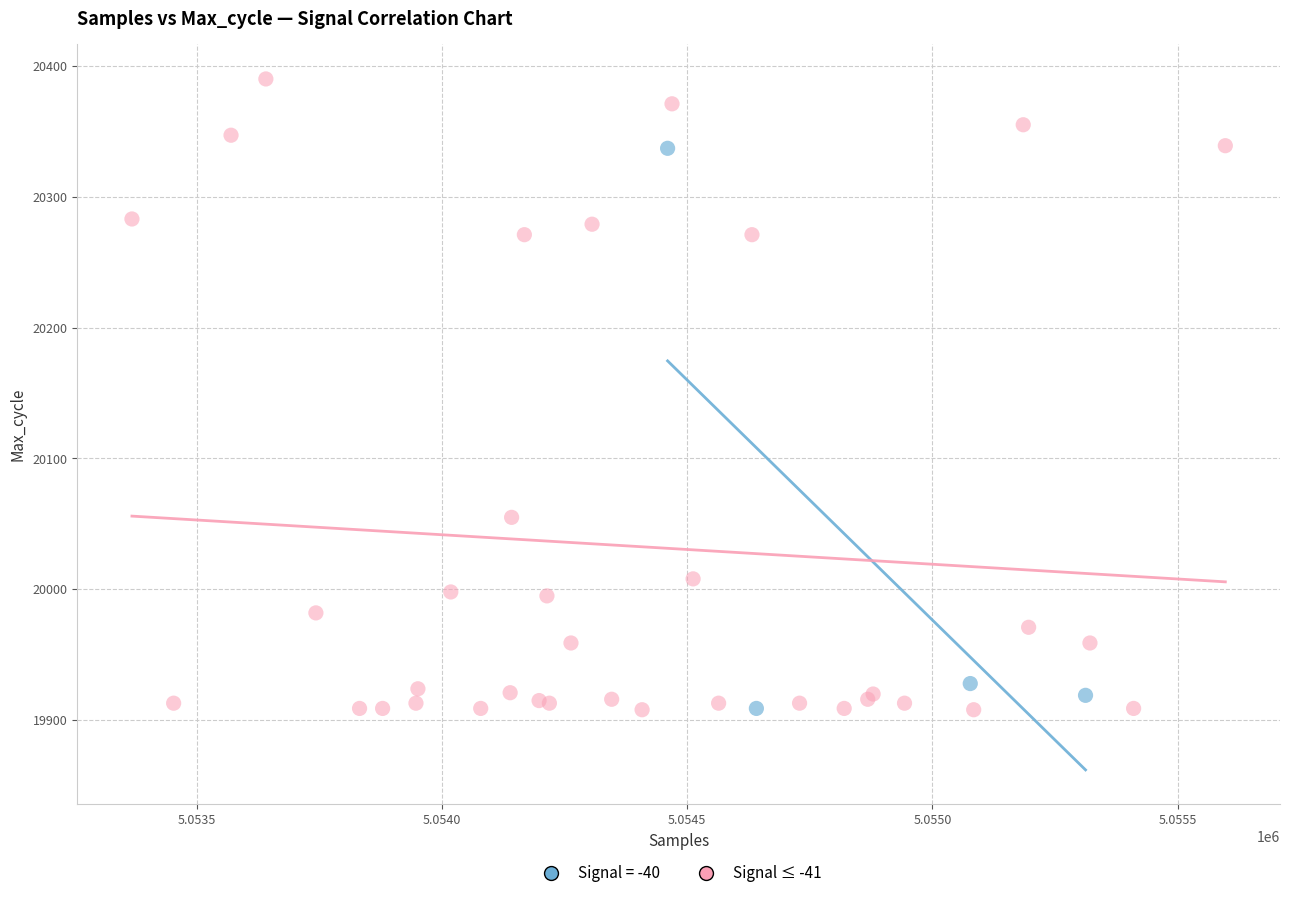

Which series has the widest spread of Y values?

Signal ≤ -41